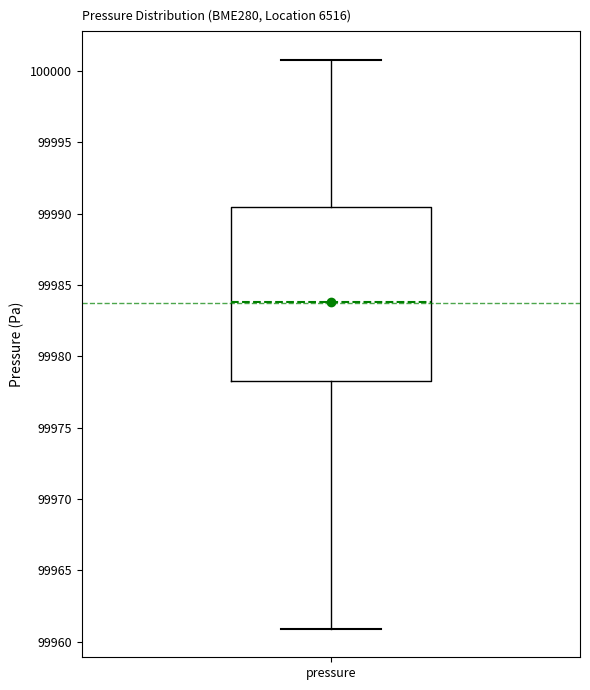

Read this box plot against the y-axis: the position of the median line, the range covered by the box, and the ends of both whiskers. The values are not printed on the chart, so give them approximately, as read against the axis.

median 99984.0, box 99978.5 to 99990.5, whiskers 99961.0 to 100001.0